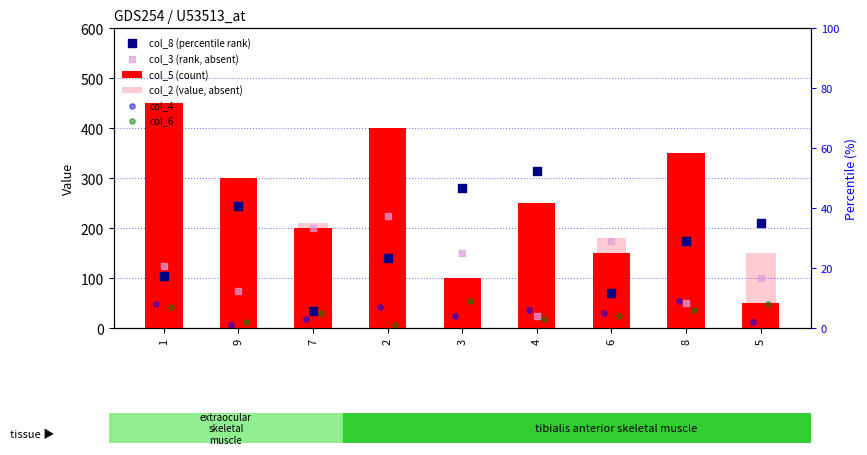

Which series reaches the minimum Y coordinate?

col_4